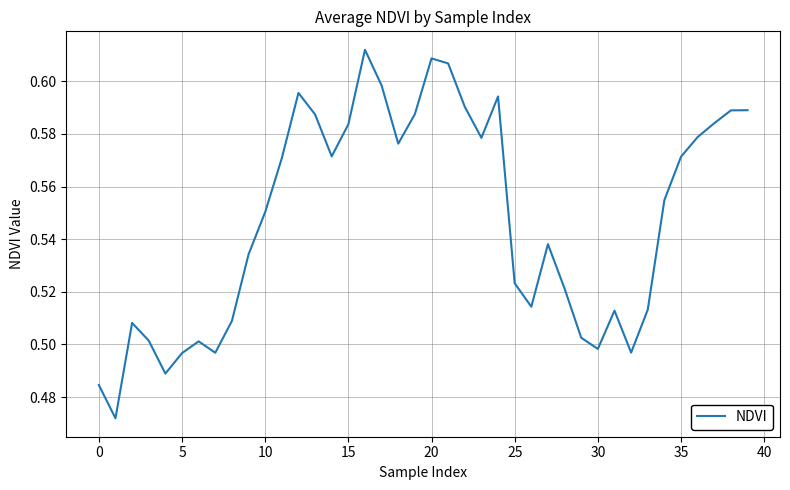

How many lines are shown in the chart?

1